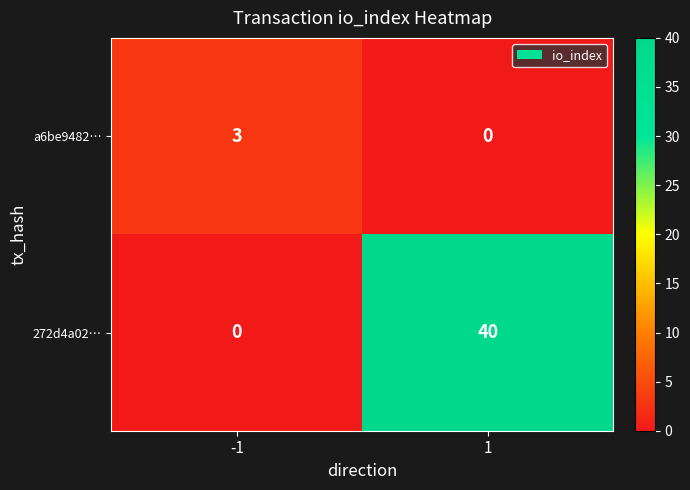

The value of 272d4a02… at 1 is 40. True or false?

True